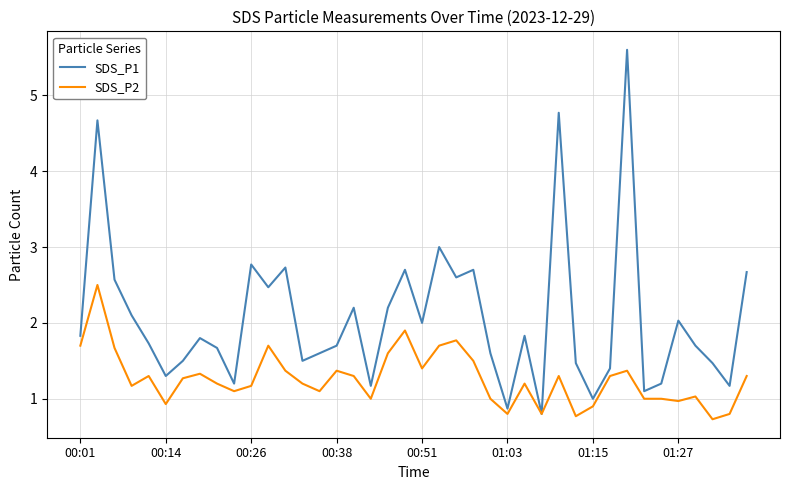

Which series has the widest spread of values?

SDS_P1